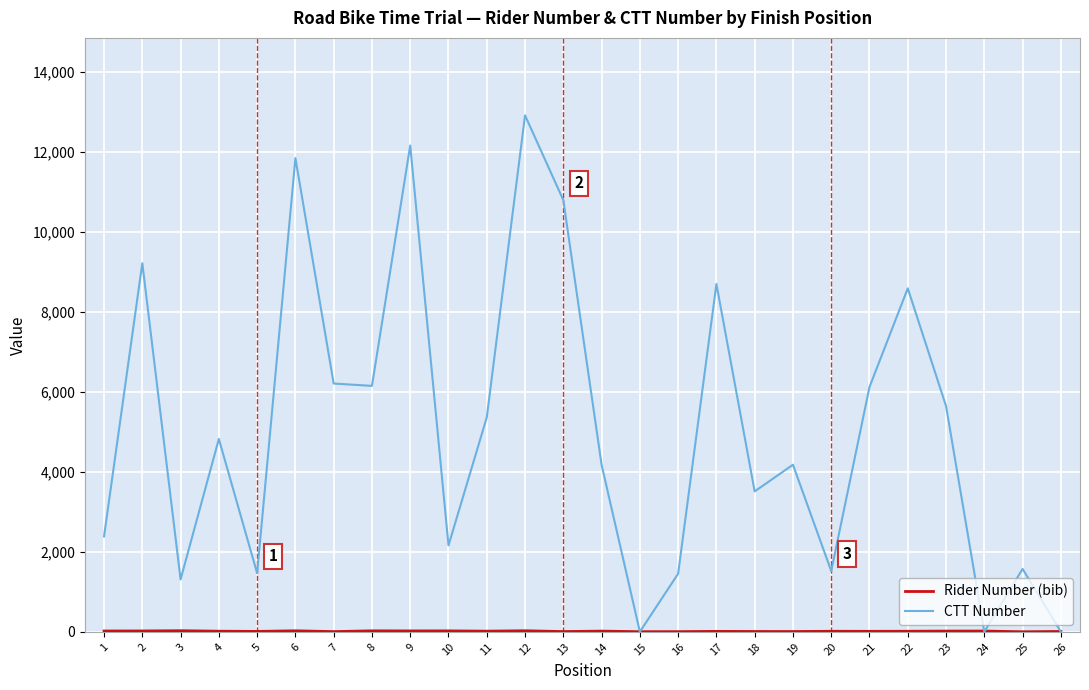

How many lines are shown in the chart?

2